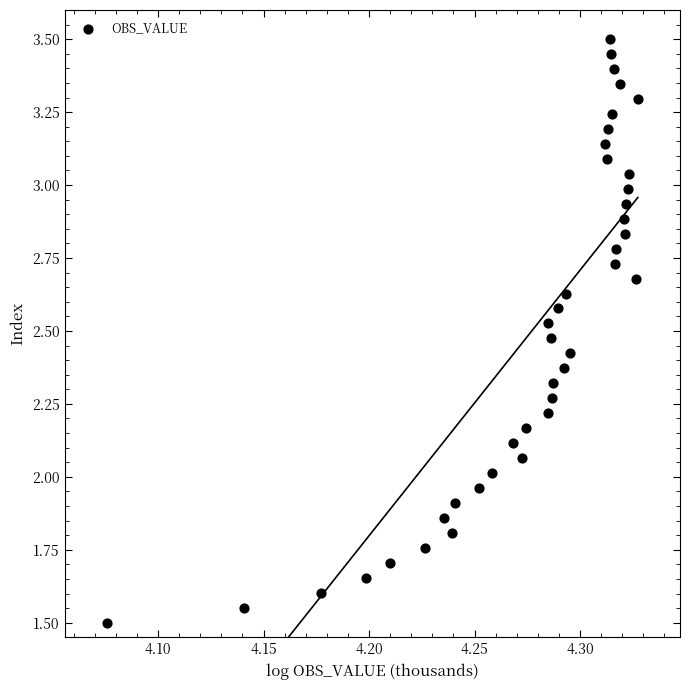

What is the range of X values (max minus min)?

0.3